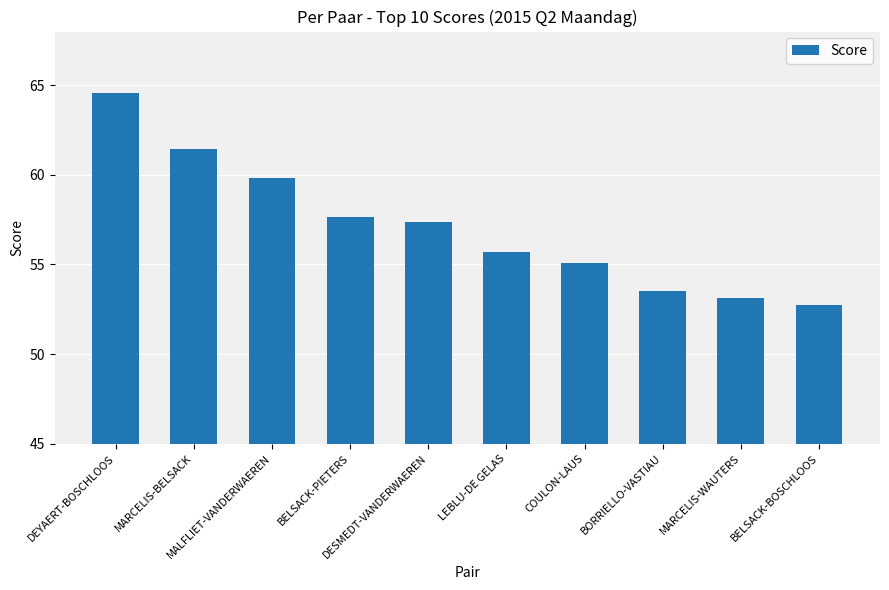

What is the sum of all values?

571.1